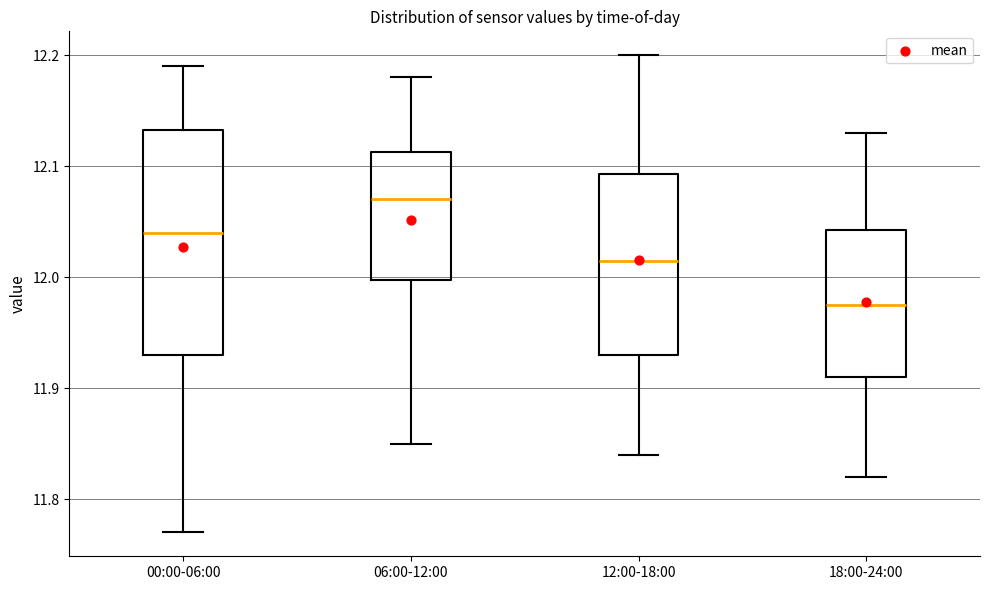

Reading left to right, transcribe this box plot: for each box, give where its median line is, the range the box spans, and where its two whiskers end, as read against the y-axis. The values are not printed on the chart, so give them approximately, as read against the axis.

00:00-06:00: median 12.04, box 11.93 to 12.13, whiskers 11.77 to 12.19
06:00-12:00: median 12.07, box 12.00 to 12.11, whiskers 11.85 to 12.18
12:00-18:00: median 12.02, box 11.93 to 12.09, whiskers 11.84 to 12.20
18:00-24:00: median 11.98, box 11.91 to 12.04, whiskers 11.82 to 12.13